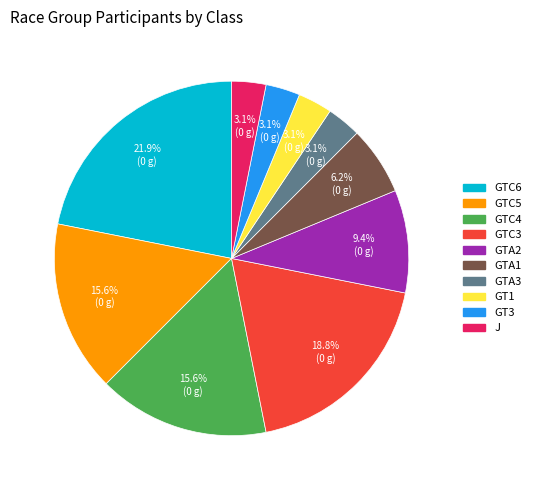

Is there a majority slice in this chart?

No